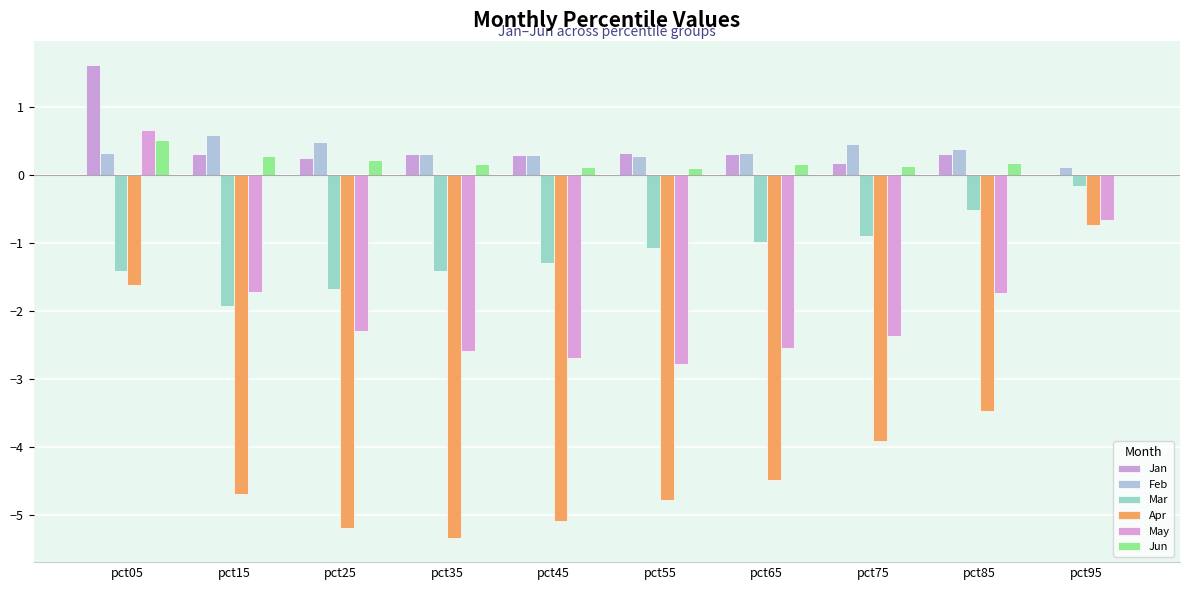

Reading left to right, extract all data points from this chart.

Jan: 1.6	0.3	0.2	0.3	0.3	0.3	0.3	0.2	0.3	0.0
Feb: 0.3	0.6	0.5	0.3	0.3	0.3	0.3	0.5	0.4	0.1
Mar: -1.4	-1.9	-1.7	-1.4	-1.3	-1.1	-1.0	-0.9	-0.5	-0.2
Apr: -1.6	-4.7	-5.2	-5.3	-5.1	-4.8	-4.5	-3.9	-3.5	-0.7
May: 0.7	-1.7	-2.3	-2.6	-2.7	-2.8	-2.5	-2.4	-1.7	-0.7
Jun: 0.5	0.3	0.2	0.2	0.1	0.1	0.2	0.1	0.2	0.0